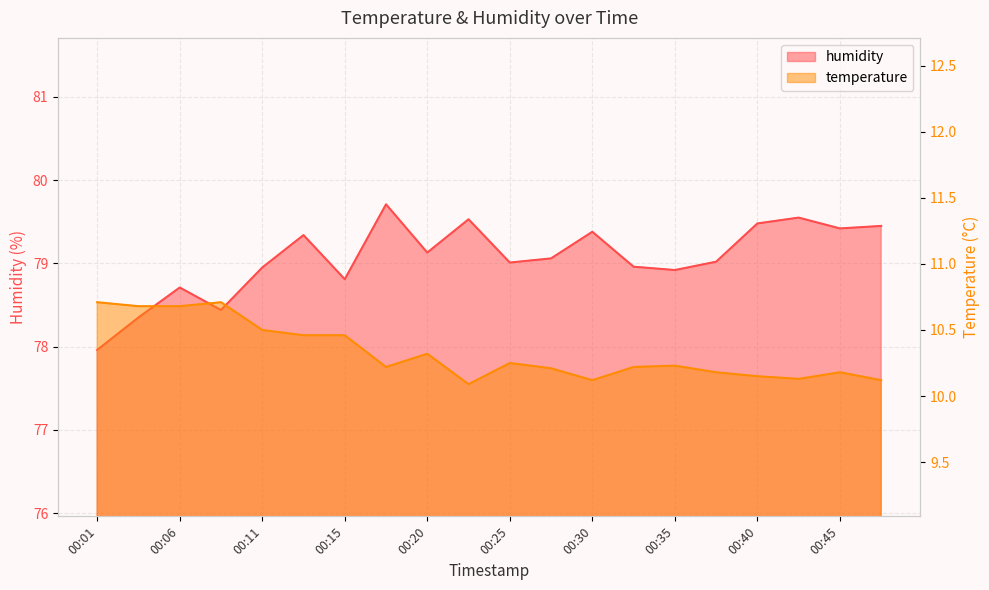

How many categories are shown in the chart?

20